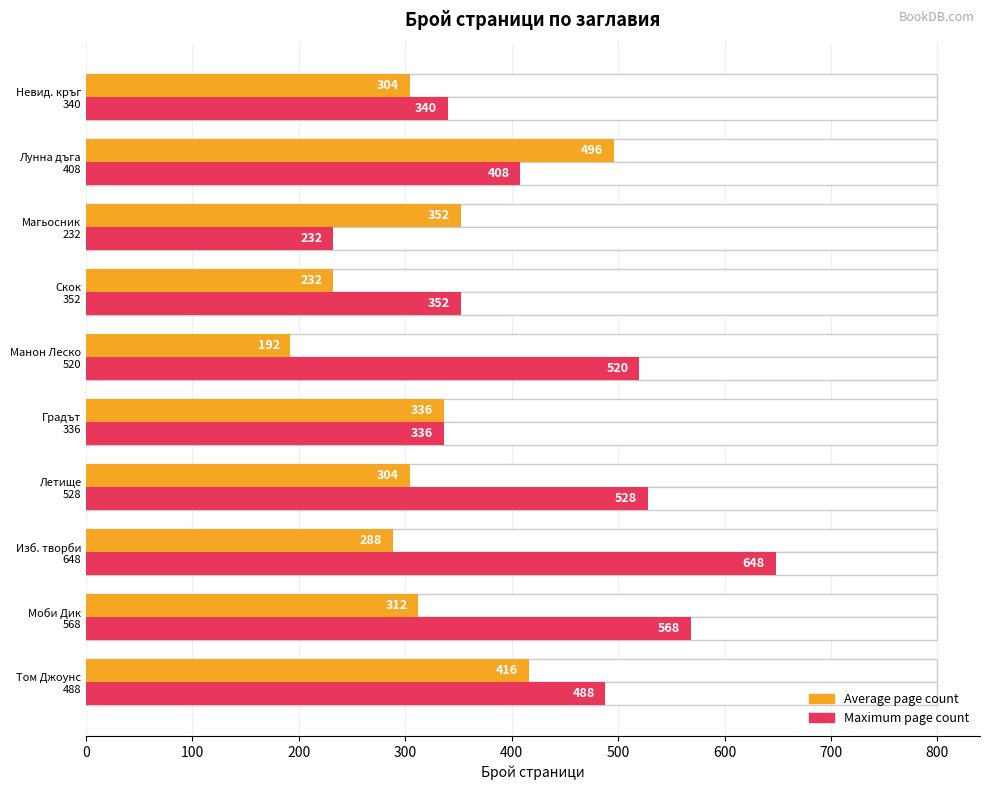

What is the maximum value for Average page count?

496